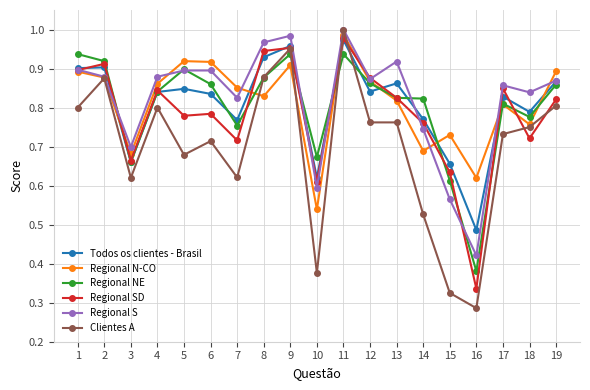

At which label does Clientes A reach its minimum?

16